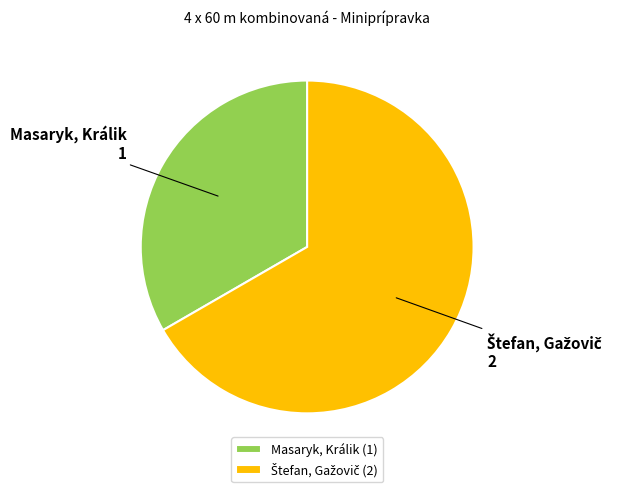

Does any single category account for the majority?

Yes